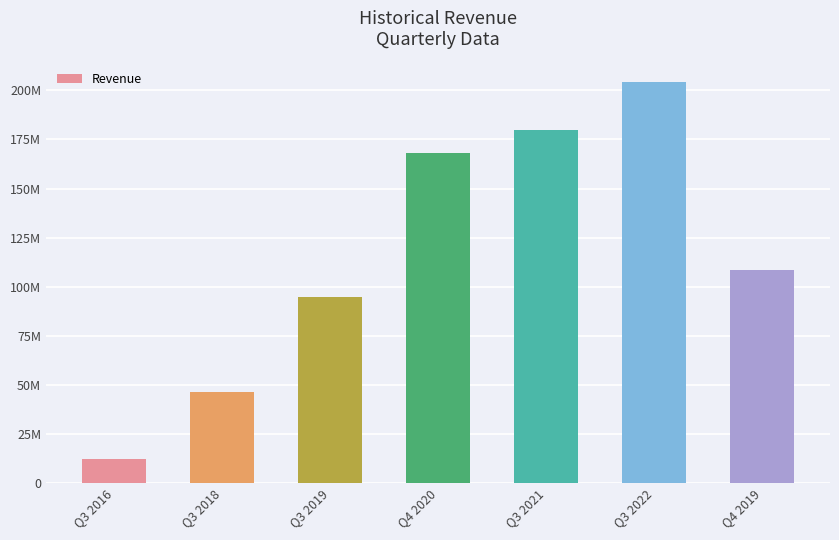

Reading left to right, what are all the values shown in this chart?

12293000	46264000	94657000	168065000	179627000	204547000	108398000